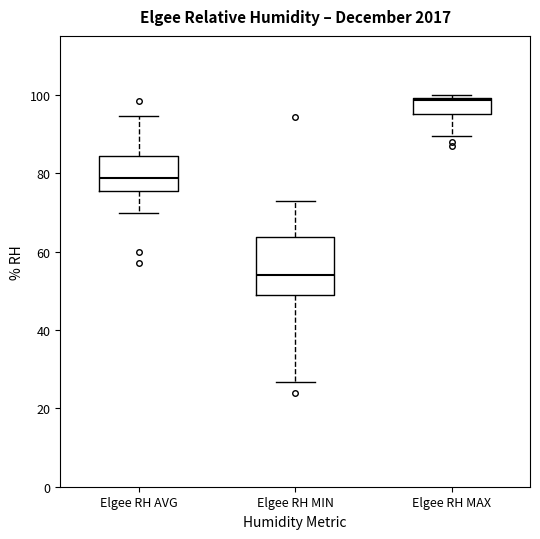

Comparing the boxes themselves (not the whiskers), which one is the tallest?

Elgee RH MIN